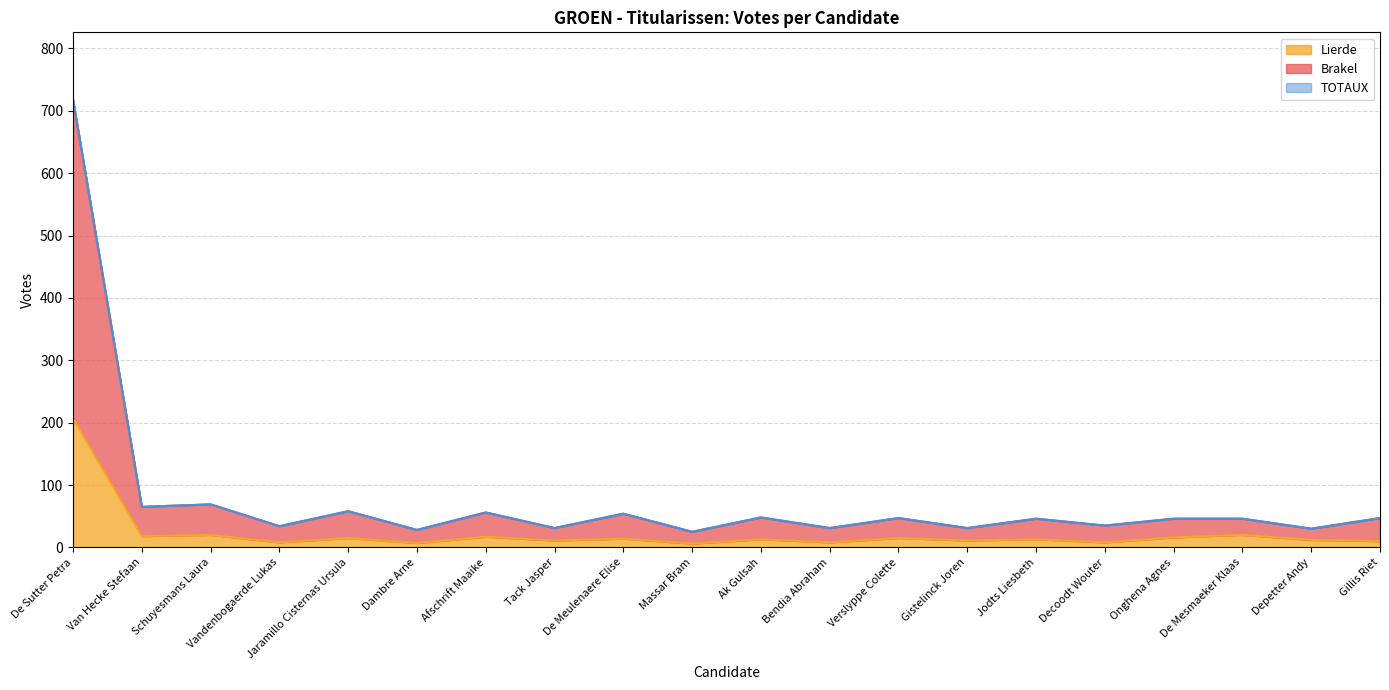

Reading left to right, extract all data points from this chart.

Brakel: De Sutter Petra=718	Van Hecke Stefaan=65	Schuyesmans Laura=69	Vandenbogaerde Lukas=34	Jaramillo Cisternas Ursula=58	Dambre Arne=28	Afschrift Maaike=56	Tack Jasper=31	De Meulenaere Elise=54	Massar Bram=25	Ak Gulsah=48	Bendia Abraham=31	Verslyppe Colette=47	Gistelinck Joren=31	Jodts Liesbeth=46	Decoodt Wouter=35	Onghena Agnes=46	De Mesmaeker Klaas=46	Depetter Andy=30	Gillis Riet=47
Lierde: De Sutter Petra=207	Van Hecke Stefaan=18	Schuyesmans Laura=20	Vandenbogaerde Lukas=8	Jaramillo Cisternas Ursula=15	Dambre Arne=7	Afschrift Maaike=17	Tack Jasper=11	De Meulenaere Elise=14	Massar Bram=6	Ak Gulsah=13	Bendia Abraham=8	Verslyppe Colette=15	Gistelinck Joren=11	Jodts Liesbeth=13	Decoodt Wouter=8	Onghena Agnes=16	De Mesmaeker Klaas=20	Depetter Andy=12	Gillis Riet=10
TOTAUX: De Sutter Petra=718	Van Hecke Stefaan=65	Schuyesmans Laura=69	Vandenbogaerde Lukas=34	Jaramillo Cisternas Ursula=58	Dambre Arne=28	Afschrift Maaike=56	Tack Jasper=31	De Meulenaere Elise=54	Massar Bram=25	Ak Gulsah=48	Bendia Abraham=31	Verslyppe Colette=47	Gistelinck Joren=31	Jodts Liesbeth=46	Decoodt Wouter=35	Onghena Agnes=46	De Mesmaeker Klaas=46	Depetter Andy=30	Gillis Riet=47